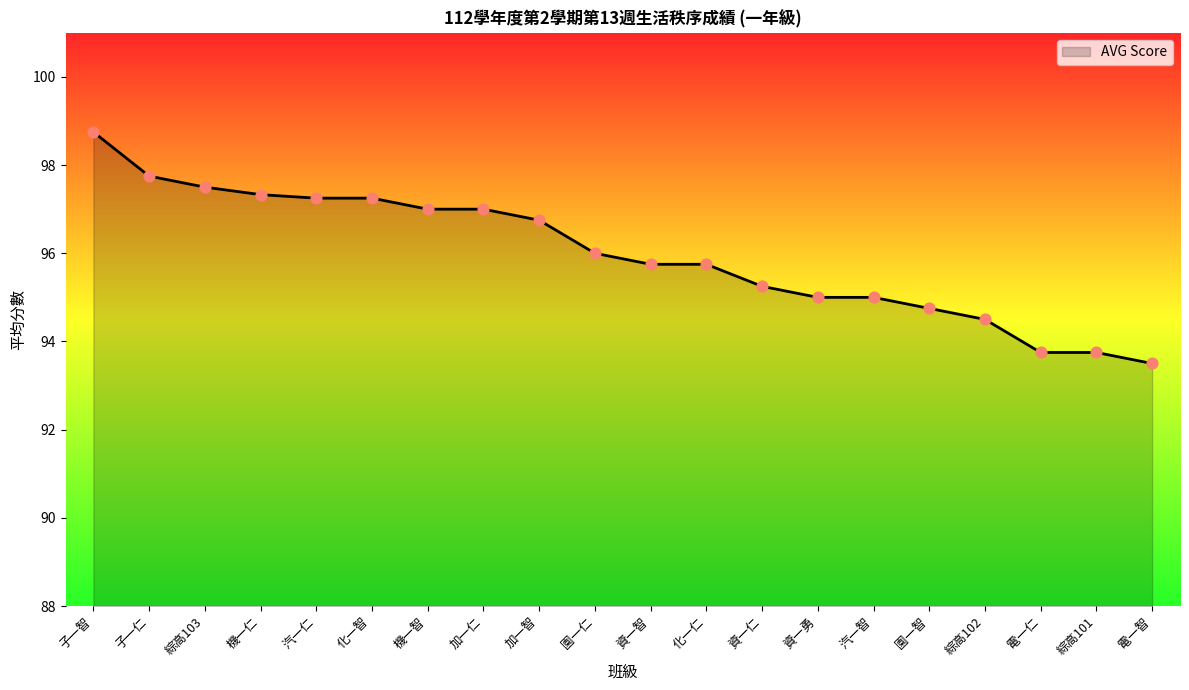

Which has a higher value, 資一勇 or 資一智?

資一智